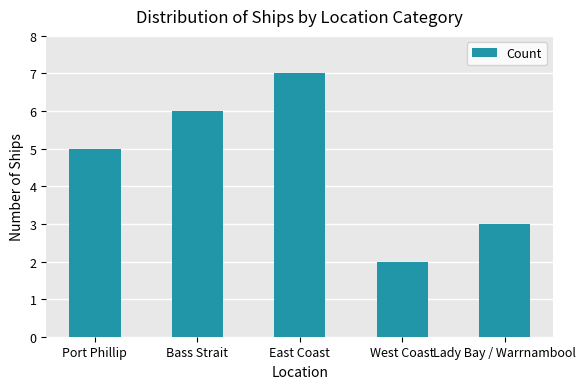

Count the number of categories in the chart.

5